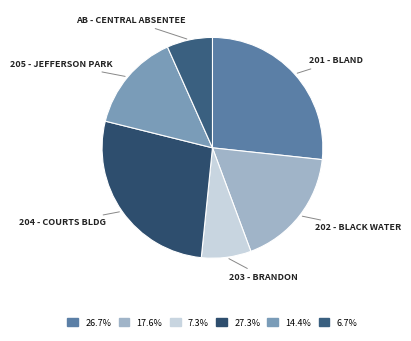

How many slices are in this pie chart?

6